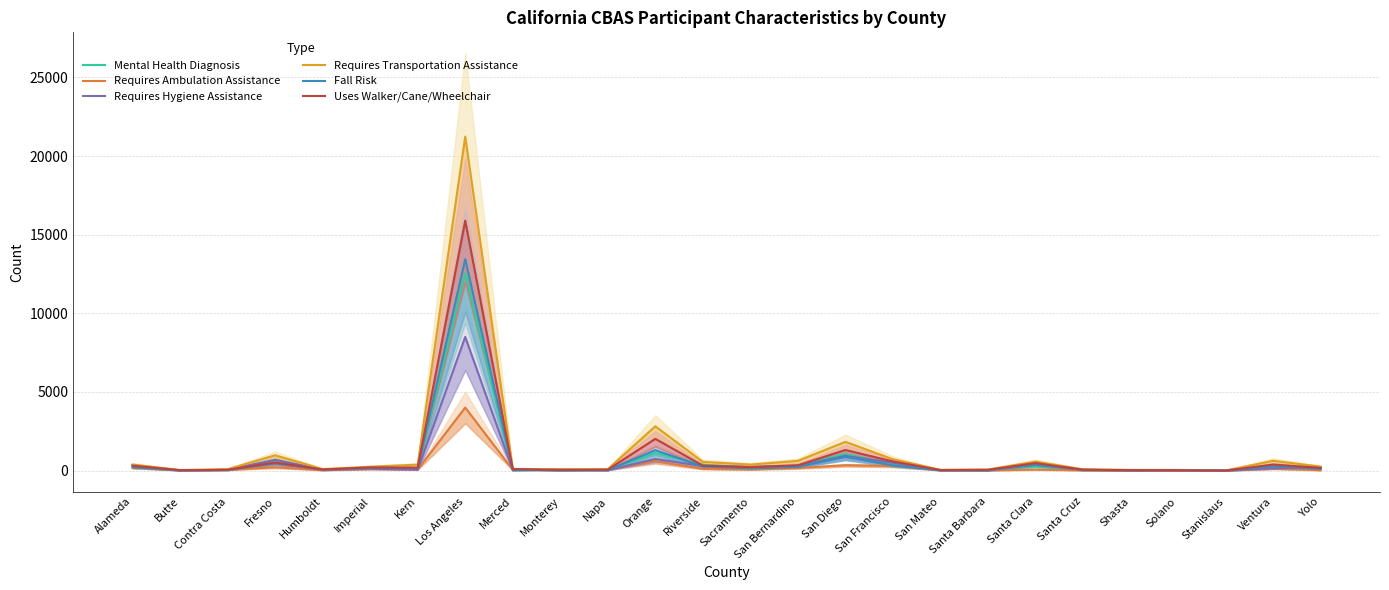

Rank the categories by Mental Health Diagnosis value from highest to lowest.

Los Angeles, Orange, San Diego, Fresno, San Francisco, Riverside, San Bernardino, Ventura, Santa Clara, Alameda, Sacramento, Imperial, Kern, Yolo, Monterey, Napa, Humboldt, Contra Costa, Santa Barbara, Shasta, Solano, Santa Cruz, Butte, San Mateo, Merced, Stanislaus